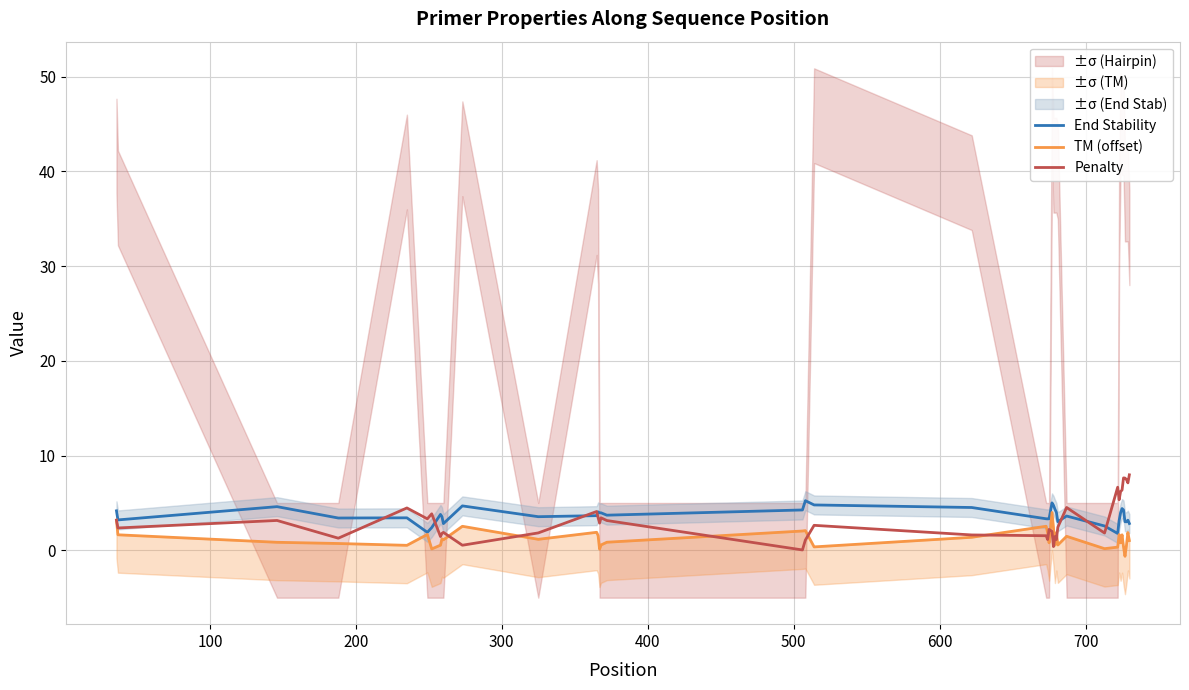

Which series has the largest total across all categories?

End Stability